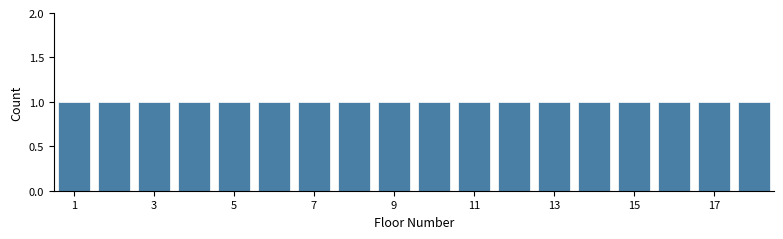

Reading left to right, transcribe this chart: for each bar, give the range it covers on the x-axis and its height. Neither the bar edges nor the heights are printed on the chart, so give them approximately, as read against the axes.

0.5 to 1.5: 1
1.5 to 2.5: 1
2.5 to 3.5: 1
3.5 to 4.5: 1
4.5 to 5.5: 1
5.5 to 6.5: 1
6.5 to 7.5: 1
7.5 to 8.5: 1
8.5 to 9.5: 1
9.5 to 10.5: 1
10.5 to 11.5: 1
11.5 to 12.5: 1
12.5 to 13.5: 1
13.5 to 14.5: 1
14.5 to 15.5: 1
15.5 to 16.5: 1
16.5 to 17.5: 1
17.5 to 18.5: 1